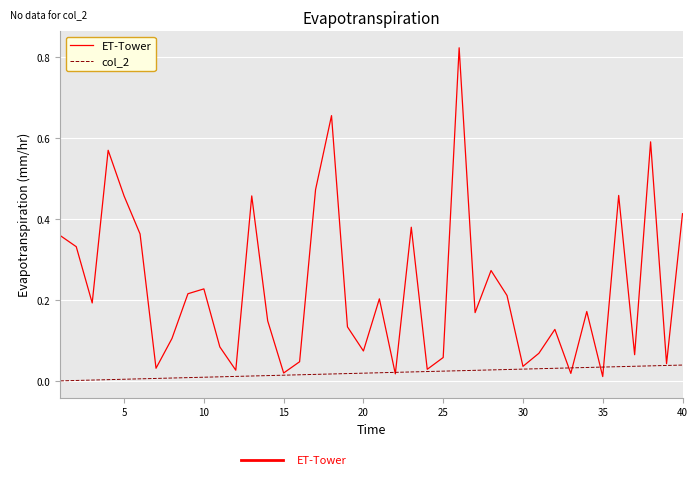

Which series has the largest range (max minus min)?

ET-Tower